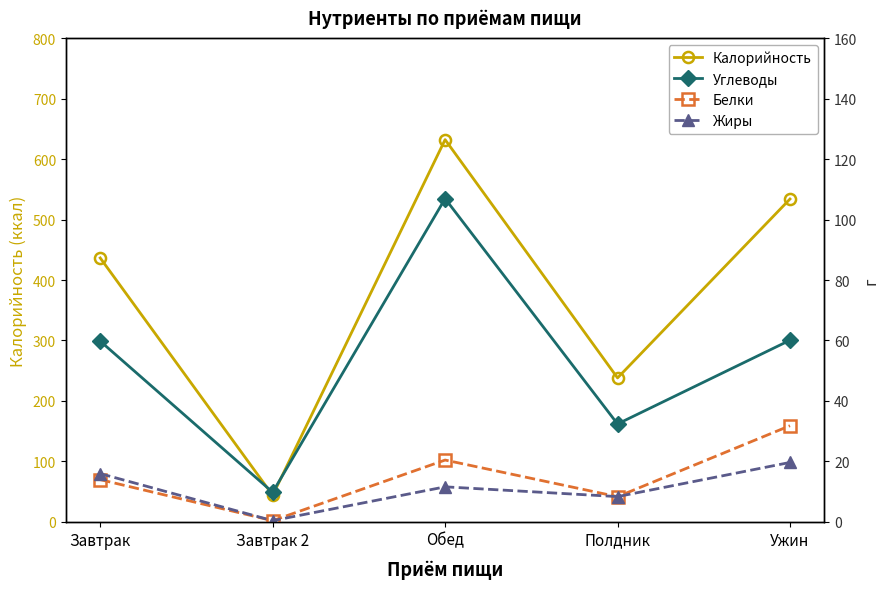

Between Обед and Завтрак, which is larger?

Обед